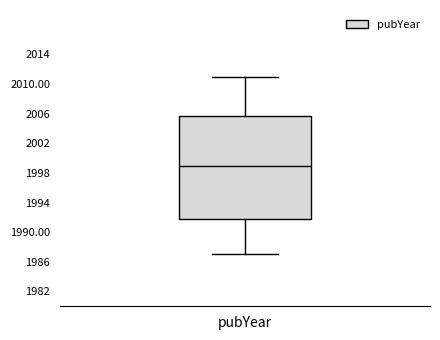

Read this box plot against the y-axis: the position of the median line, the range covered by the box, and the ends of both whiskers. The values are not printed on the chart, so give them approximately, as read against the axis.

median 1999, box 1992 to 2006, whiskers 1987 to 2011